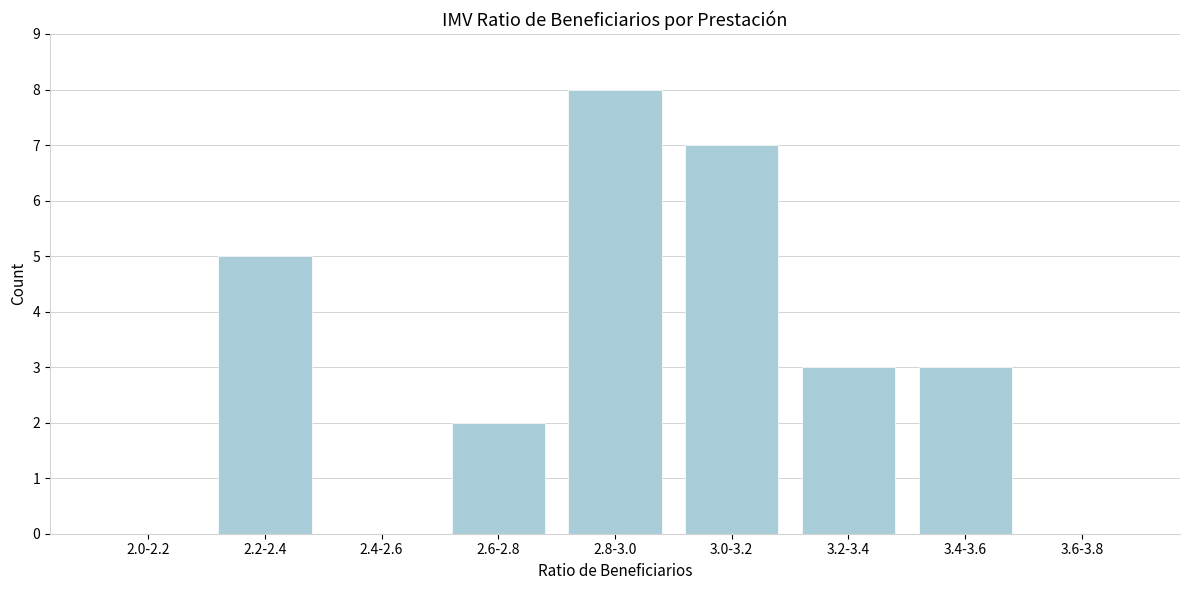

Reading left to right, transcribe all the data shown in this chart.

2.0-2.2=0	2.2-2.4=5	2.4-2.6=0	2.6-2.8=2	2.8-3.0=8	3.0-3.2=7	3.2-3.4=3	3.4-3.6=3	3.6-3.8=0